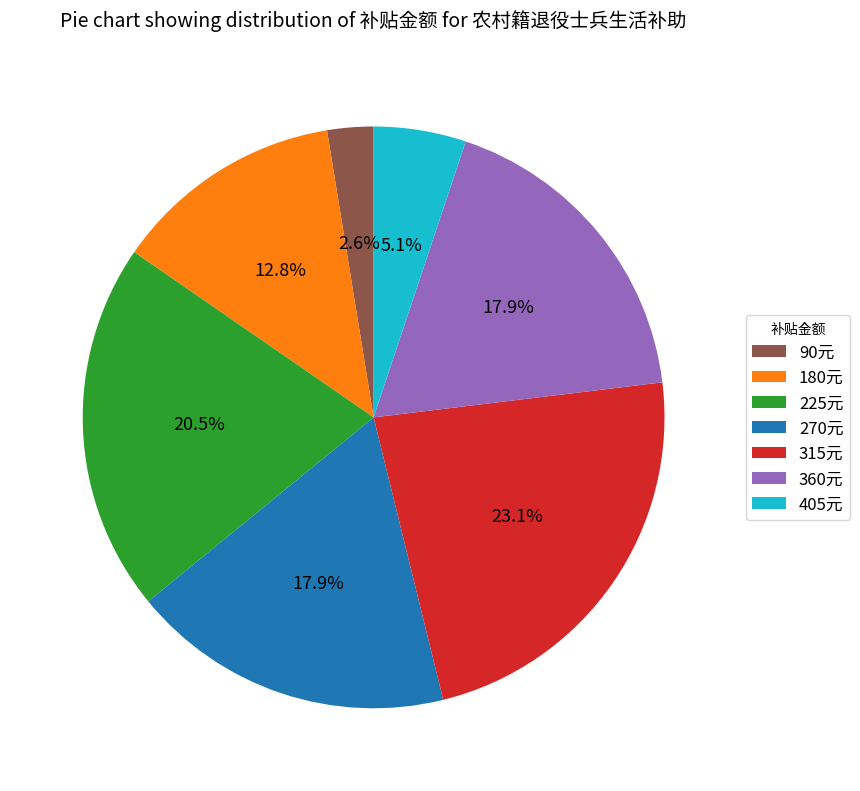

How many slices are in this pie chart?

7